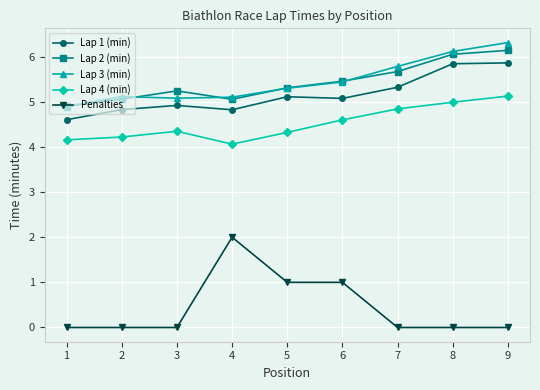

What is the total value across all series at 2?

19.2